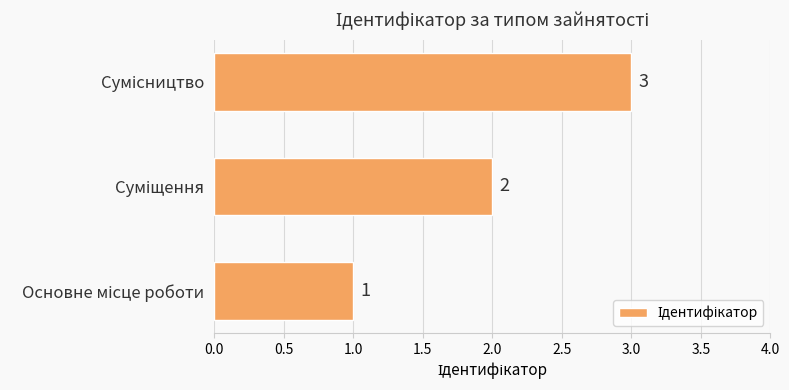

What is the greatest value displayed?

3